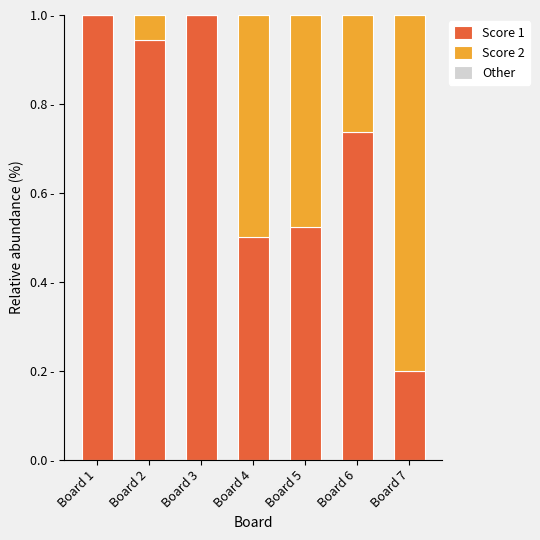

At which label is Score 1 closest to 0?

Board 7